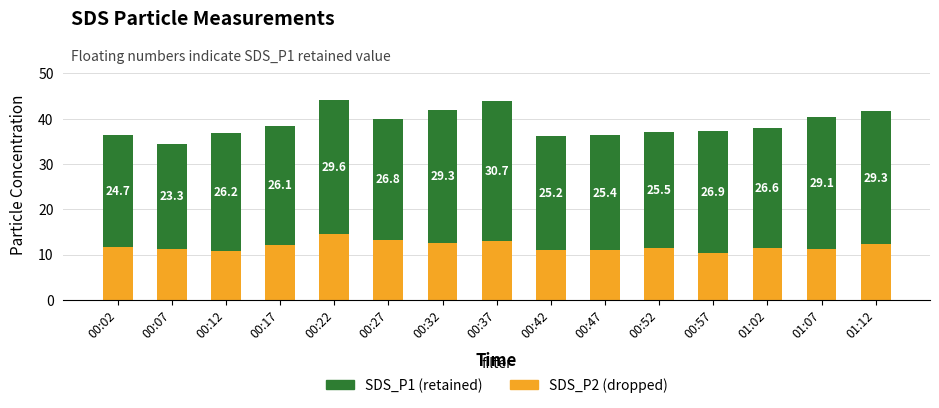

Which category has the lowest value in the SDS_P2 (dropped) series?

00:57